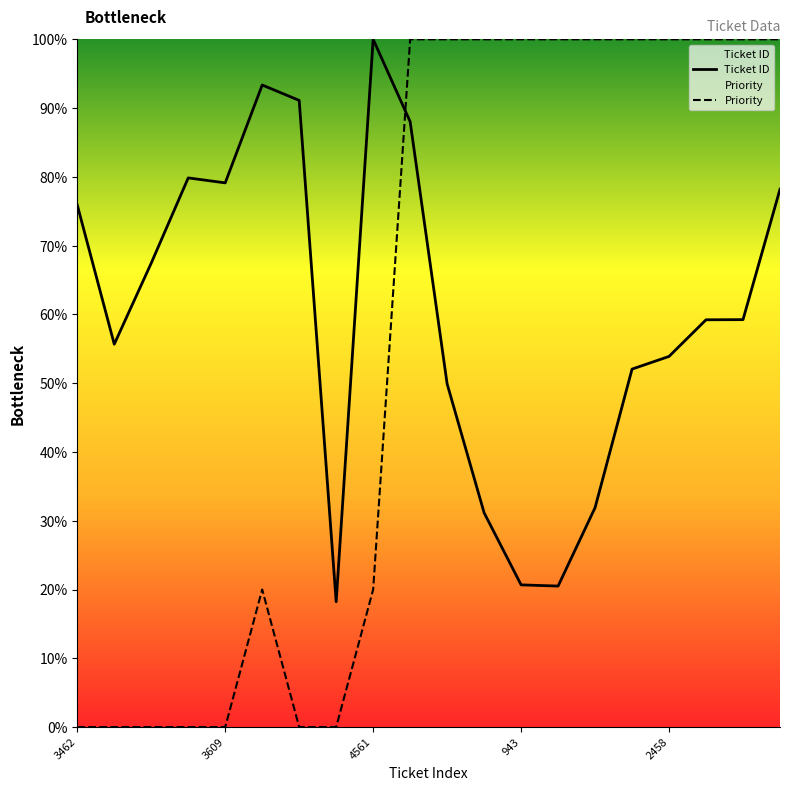

At 17, list the series in order from smallest to largest.

Ticket ID, Priority